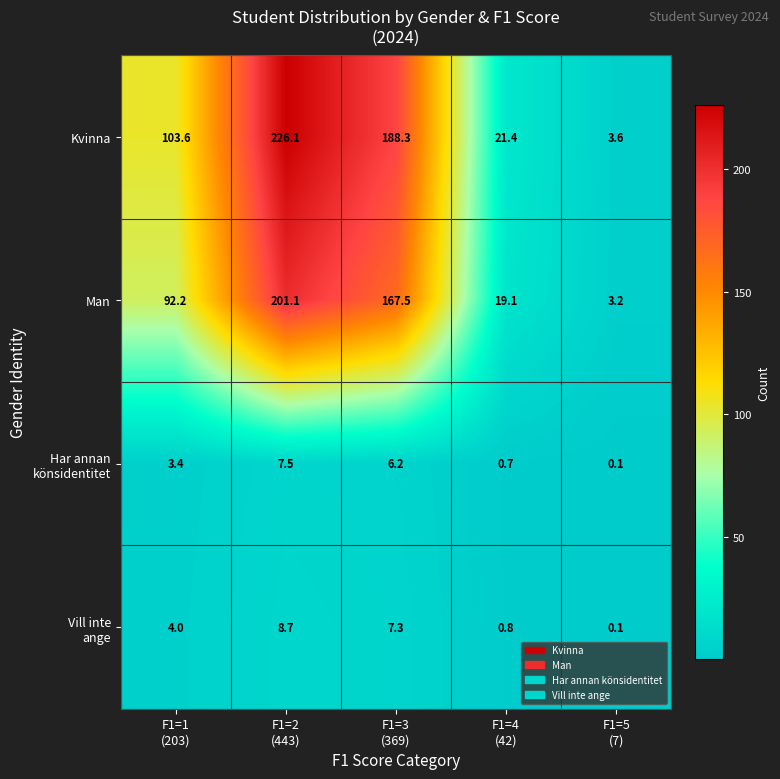

Which series has the largest total across all categories?

Kvinna